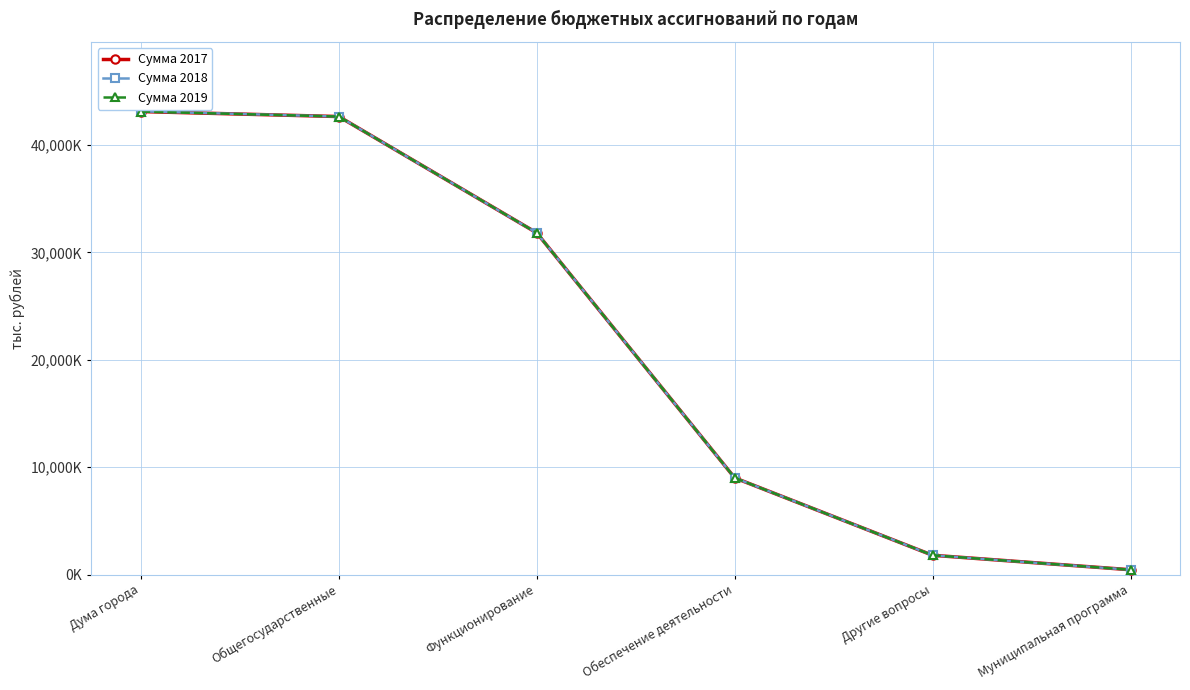

What is the difference between the Сумма 2019 values at Общегосударственные and Другие вопросы?

40825.6